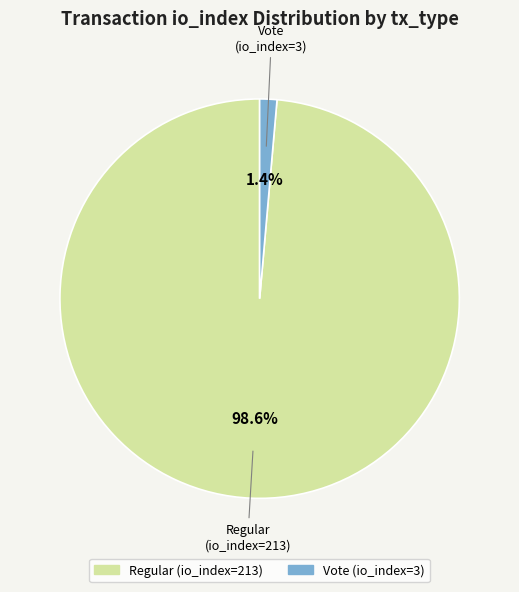

What is the smallest slice in the pie chart?

Vote (io_index=3)